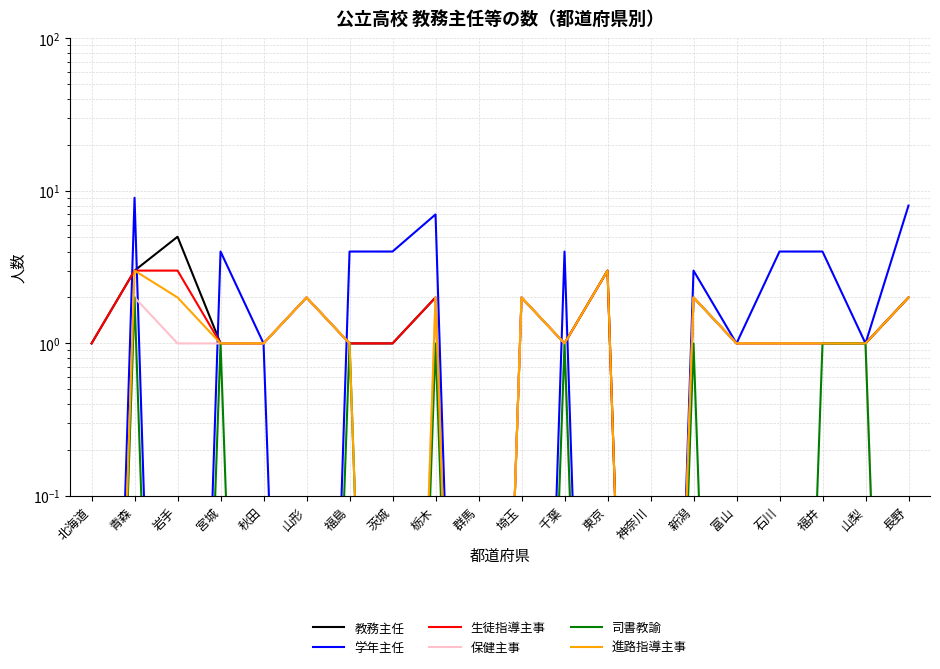

How many values in the 学年主任 series are below 3?

10